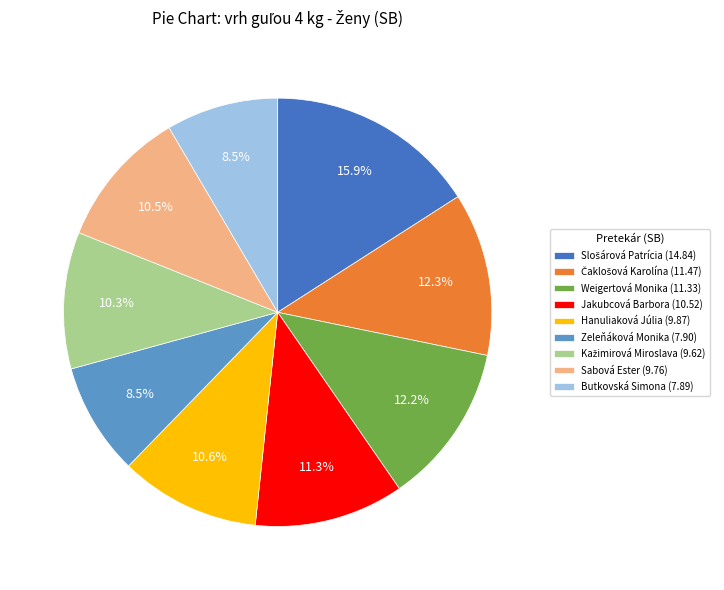

To the nearest percent, what is the difference between the largest and smallest slice percentages?

7%